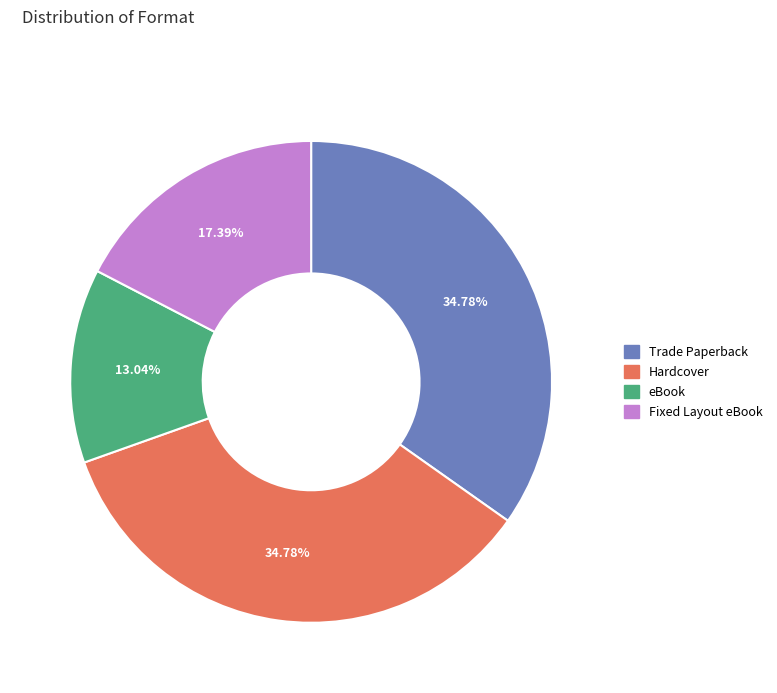

To the nearest percent, what portion does Fixed Layout eBook represent?

17%